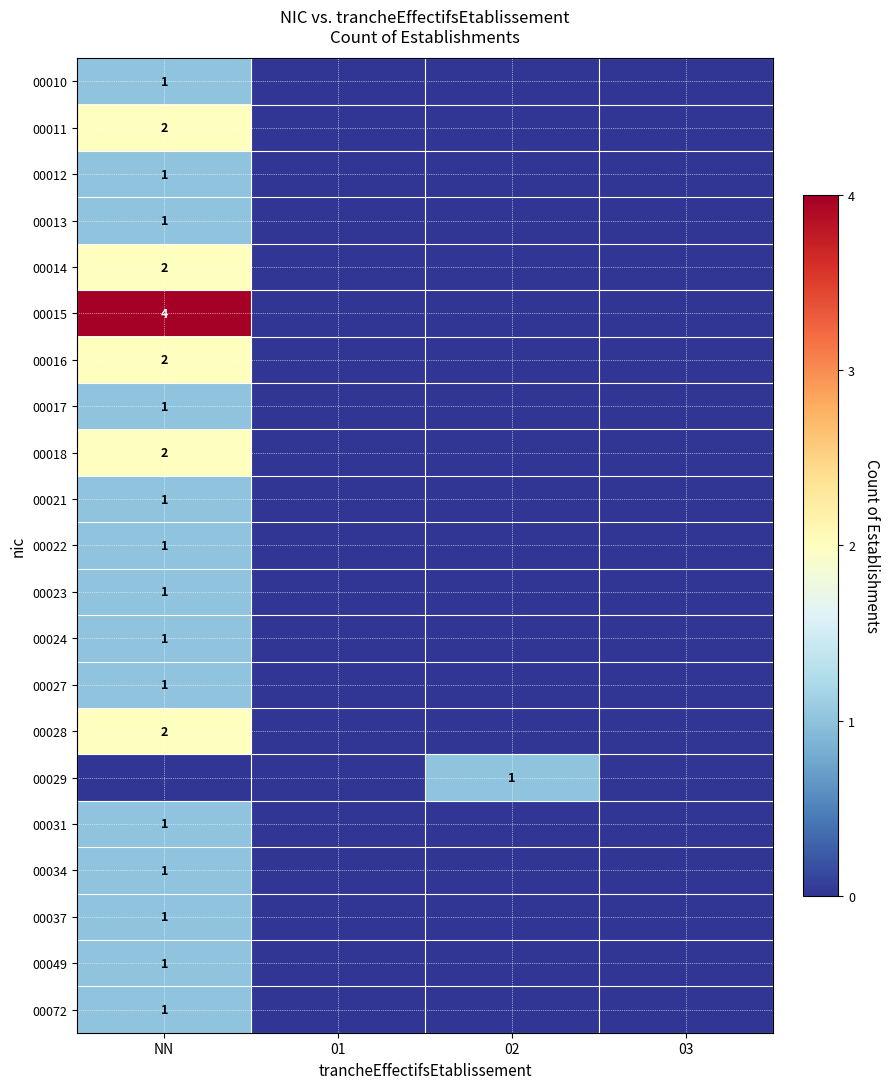

The 00031 series shows 0 at NN. True or false?

False